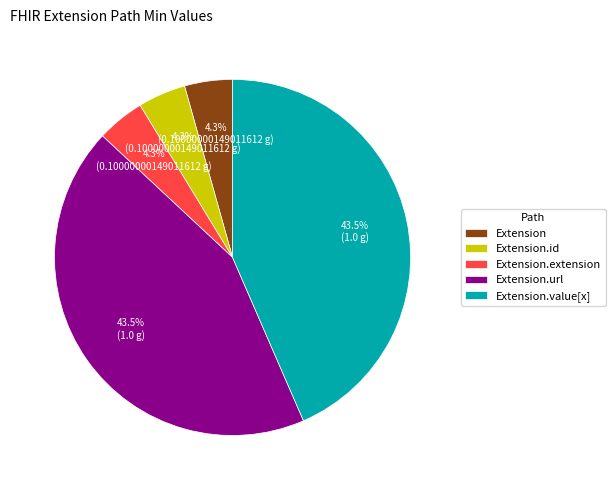

Approximately how many times larger is the value at Extension compared to Extension.extension?

1.0